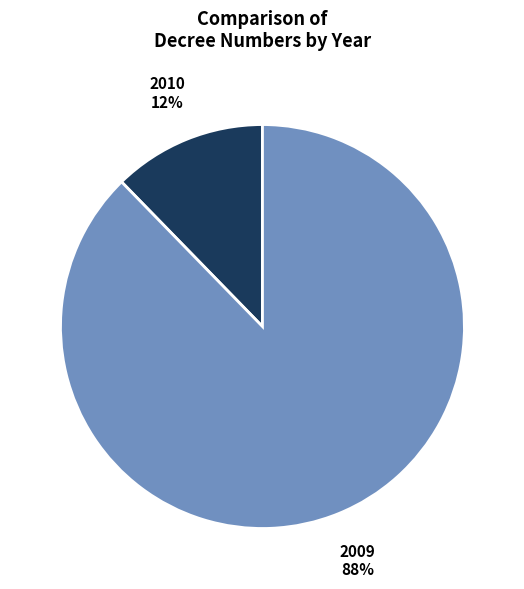

What is the smallest slice in the pie chart?

2010